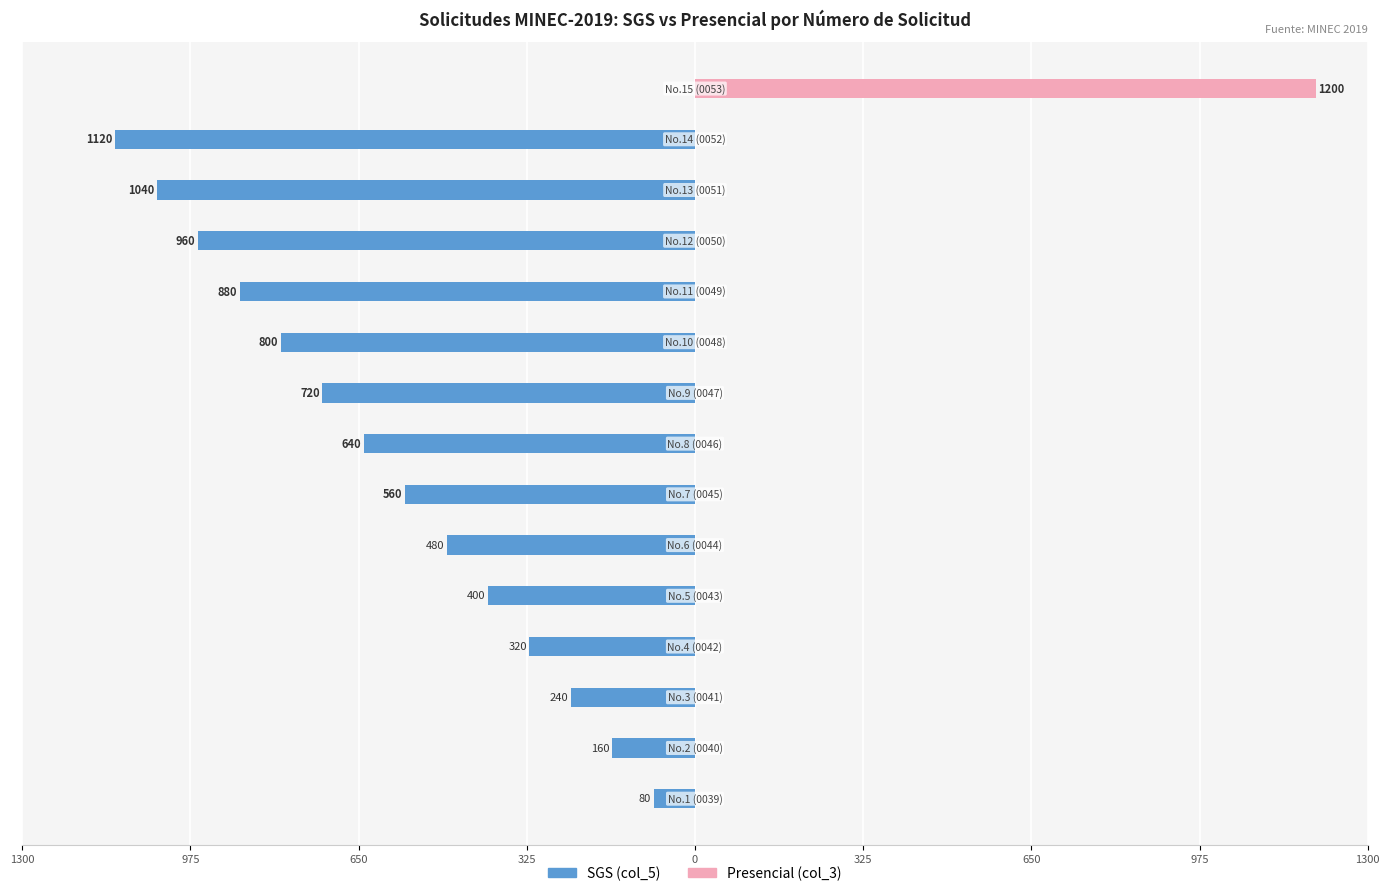

The value of SGS at 0 is -137. True or false?

False